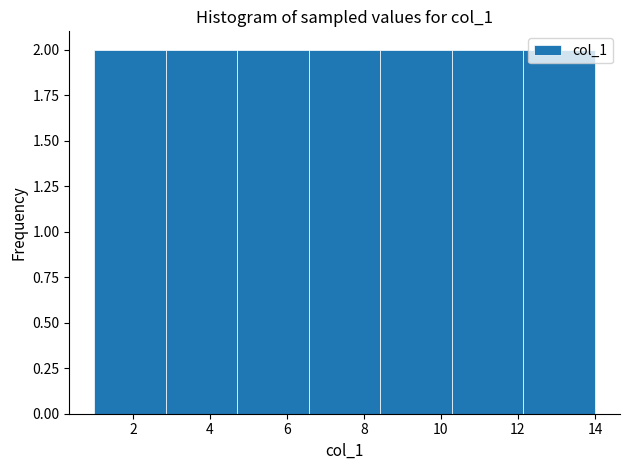

Reading left to right, list every bar in this chart as the range it spans on the x-axis followed by its height. Neither the bar edges nor the heights are printed on the chart, so give them approximately, as read against the axes.

1.0 to 2.8: 2
2.8 to 4.8: 2
4.8 to 6.6: 2
6.6 to 8.4: 2
8.4 to 10.2: 2
10.2 to 12.2: 2
12.2 to 14.0: 2